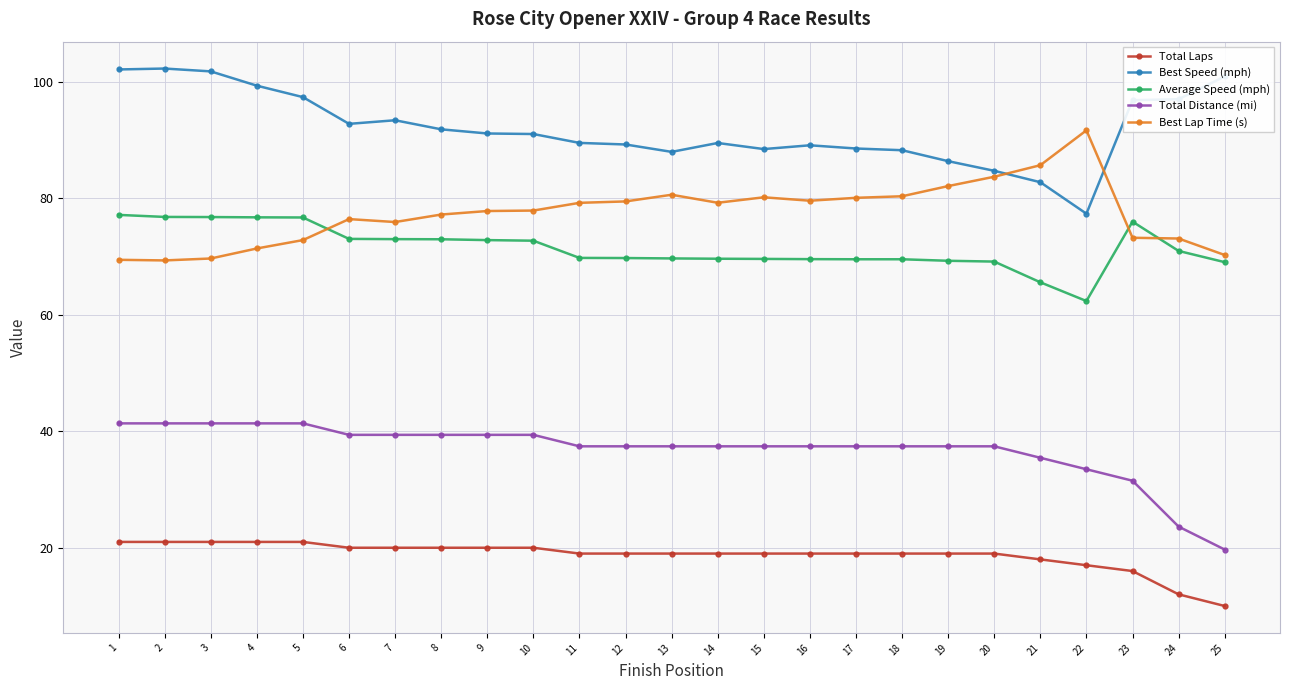

What is the value of the Best Lap Time (s) point at the 17th from the left?

80.1